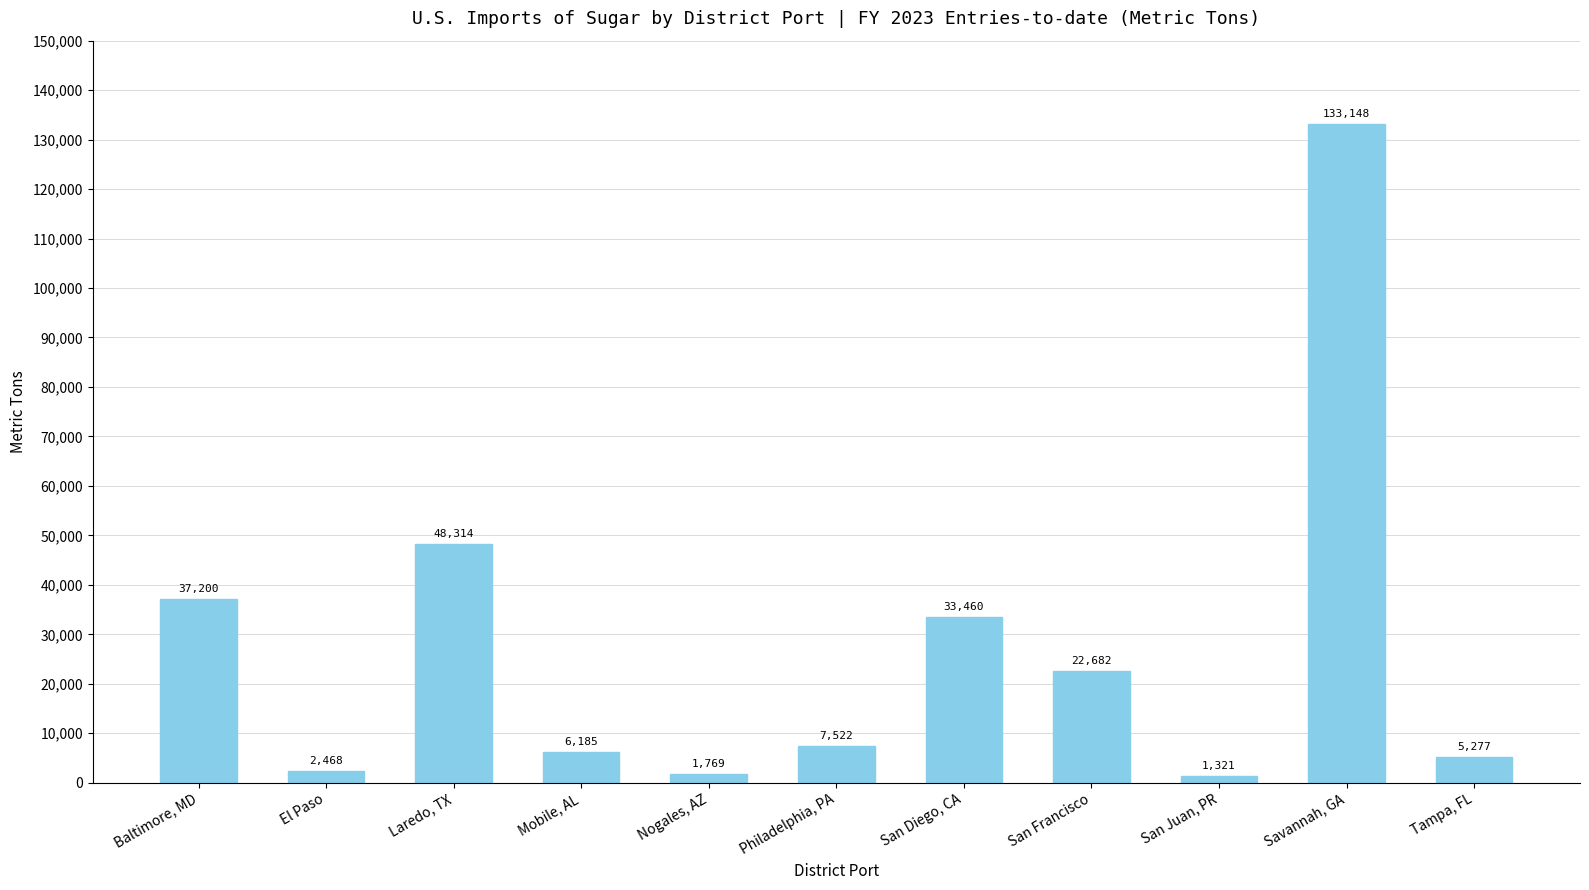

Which label corresponds to the smallest value in the chart?

San Juan, PR